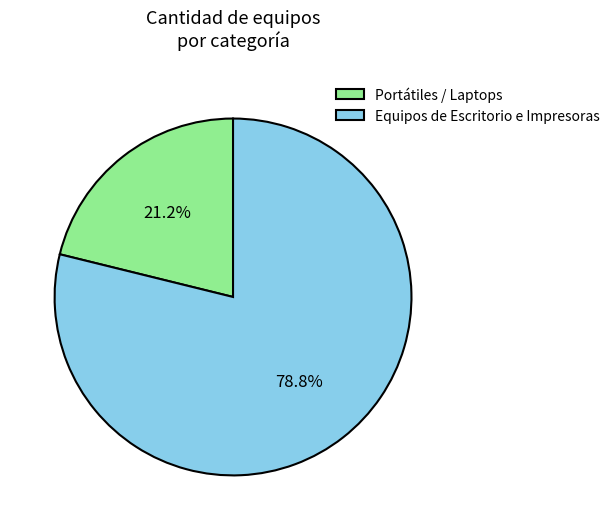

Which slice represents more than half of the pie?

Equipos de Escritorio e Impresoras